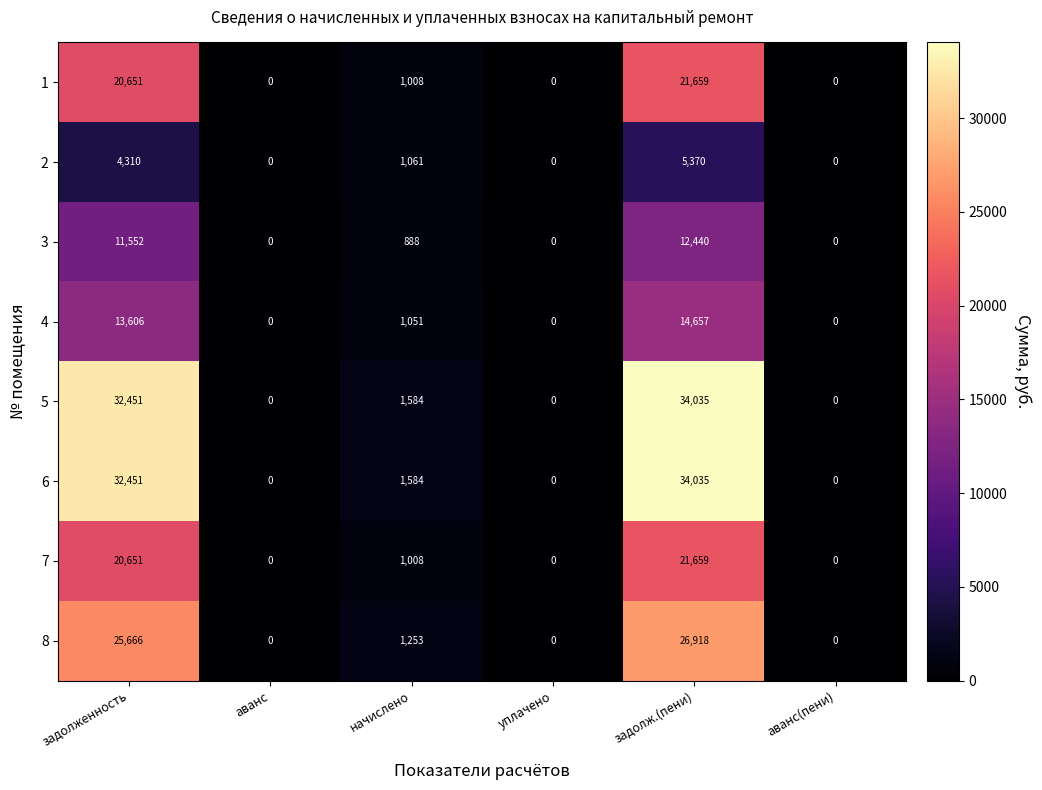

At which label is 5 closest to 17017?

начислено